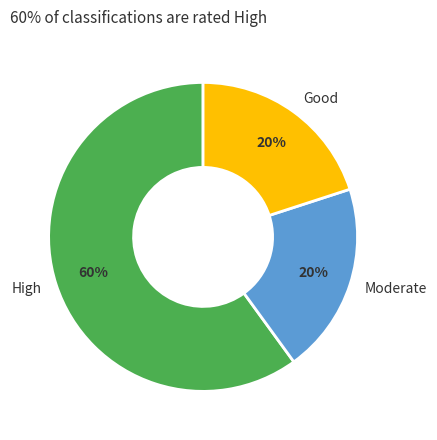

True or false: Moderate accounts for 20% of the total.

True